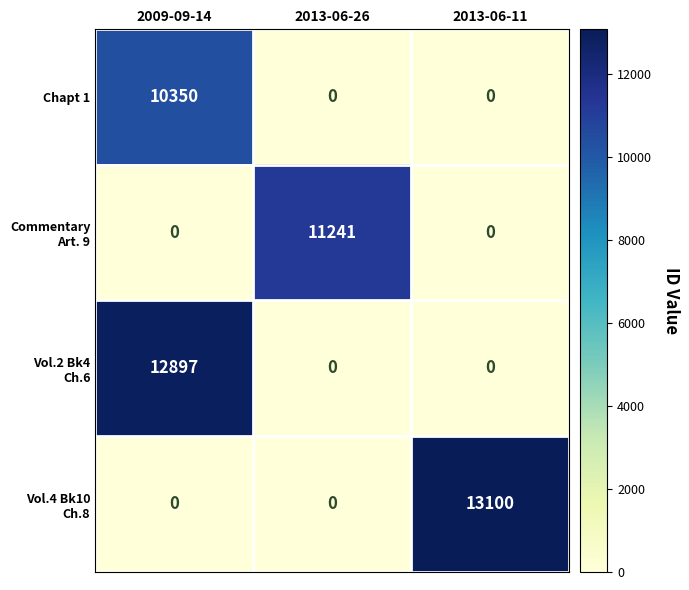

The Chapt 1 series shows 0 at 2013-06-11. True or false?

True